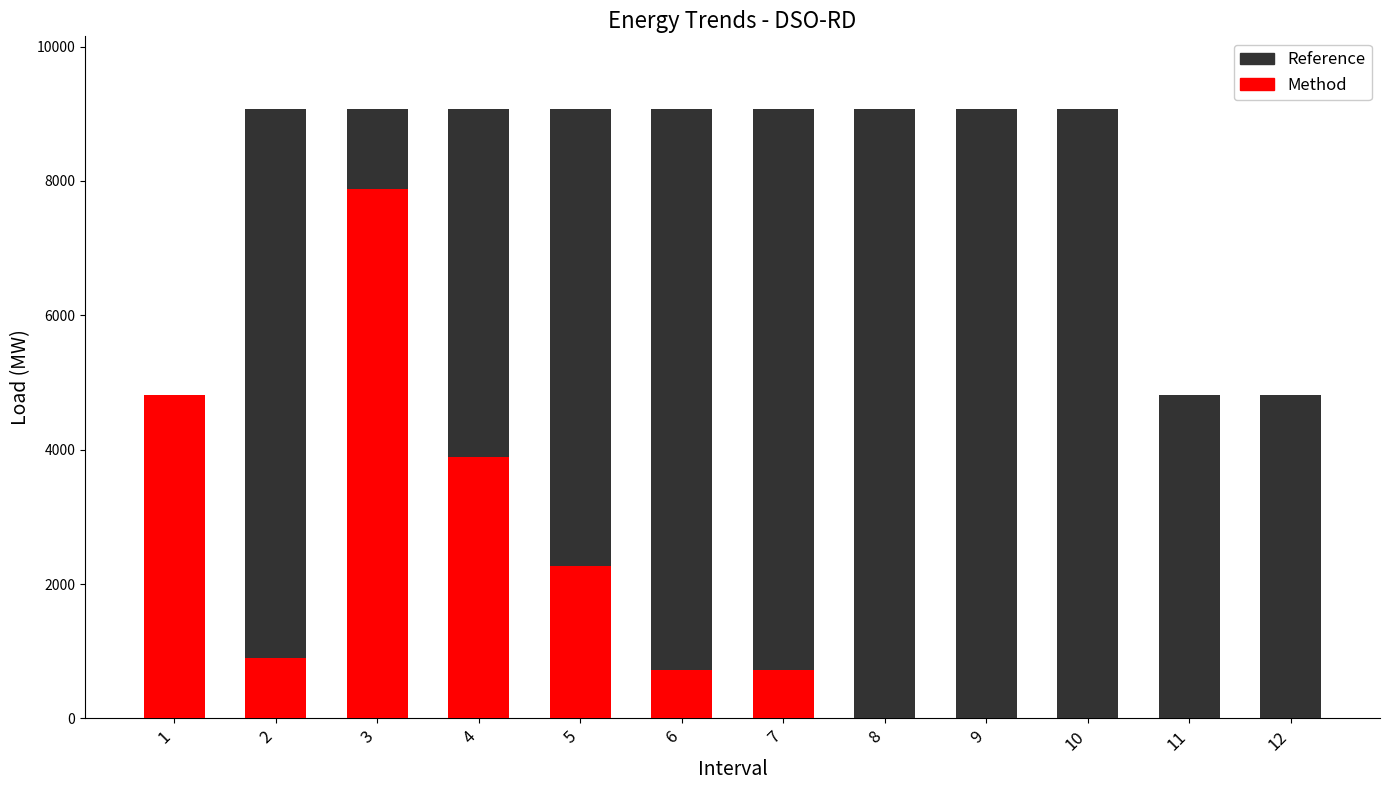

At which label does Method reach its peak?

3